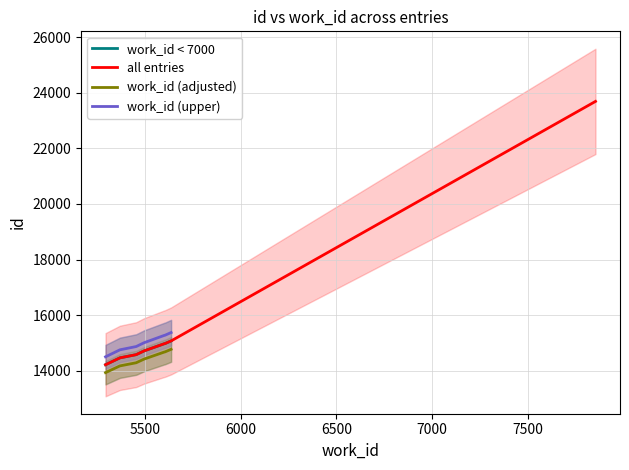

What is the value of the 8th point from the left?

23690